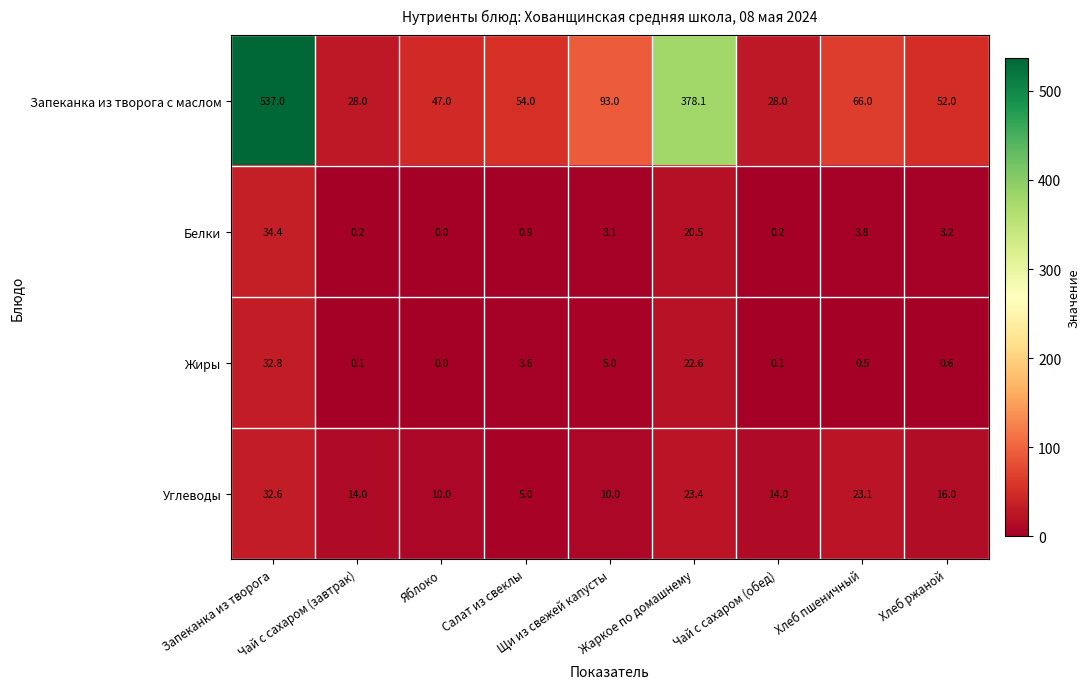

What is the total value across all series at Яблоко?

57.0